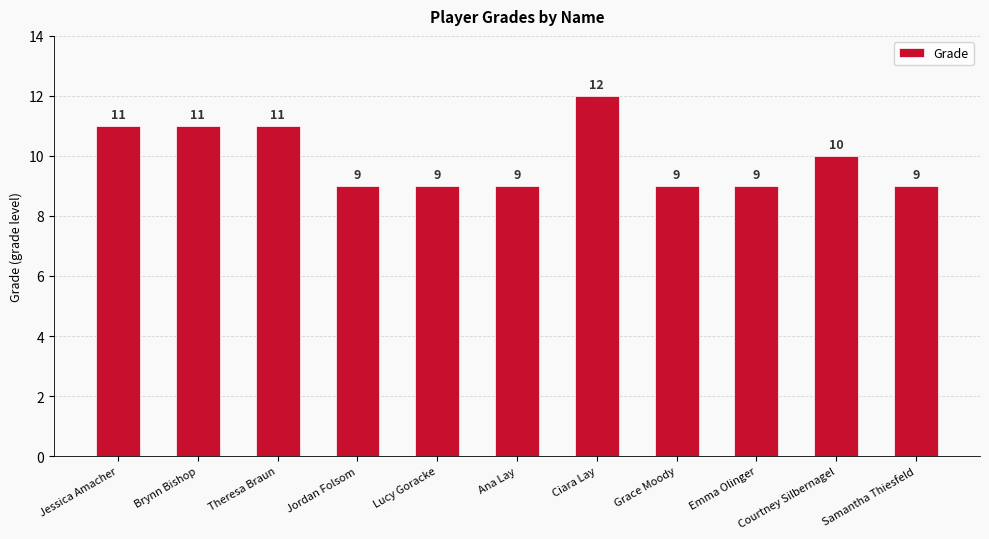

The value at Jordan Folsom is 9. True or false?

True